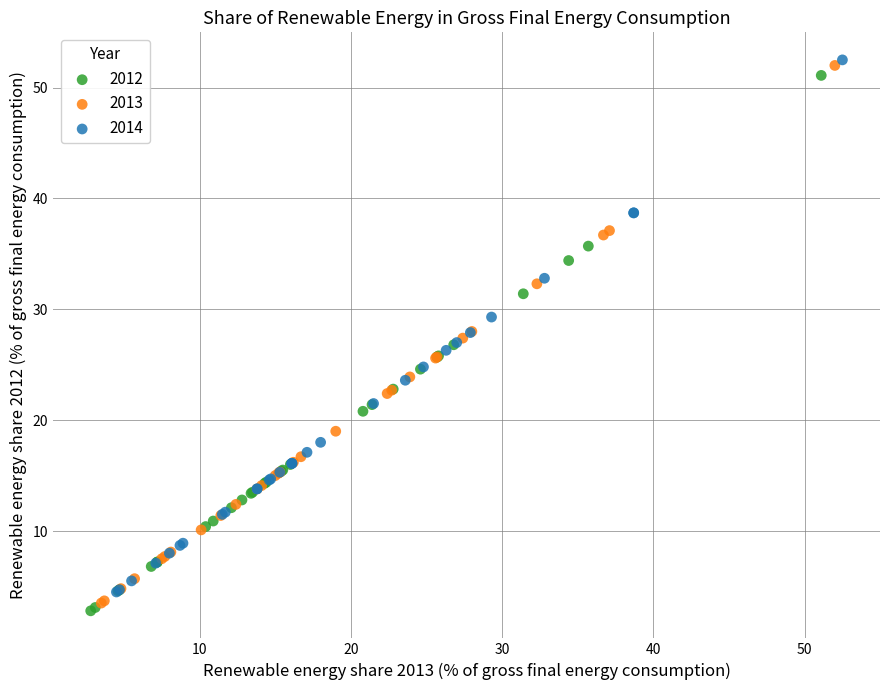

What are all the series names shown in the legend?

2012, 2013, 2014